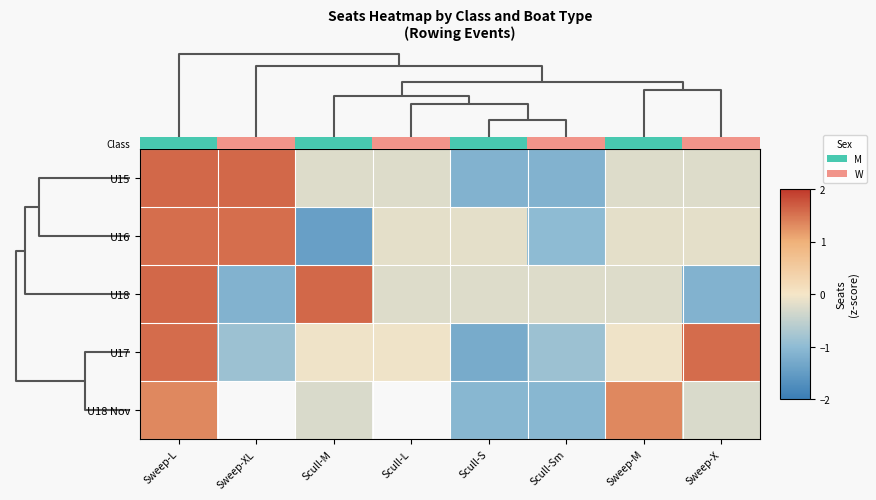

What is the minimum value for U16?

-1.4